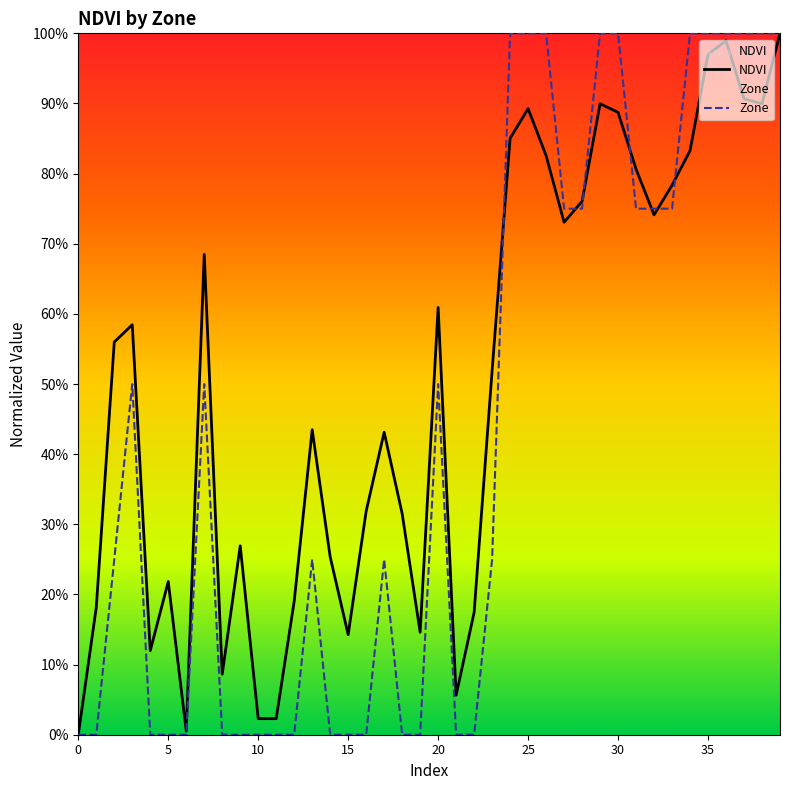

How many interior local peaks does the Zone series have?

5